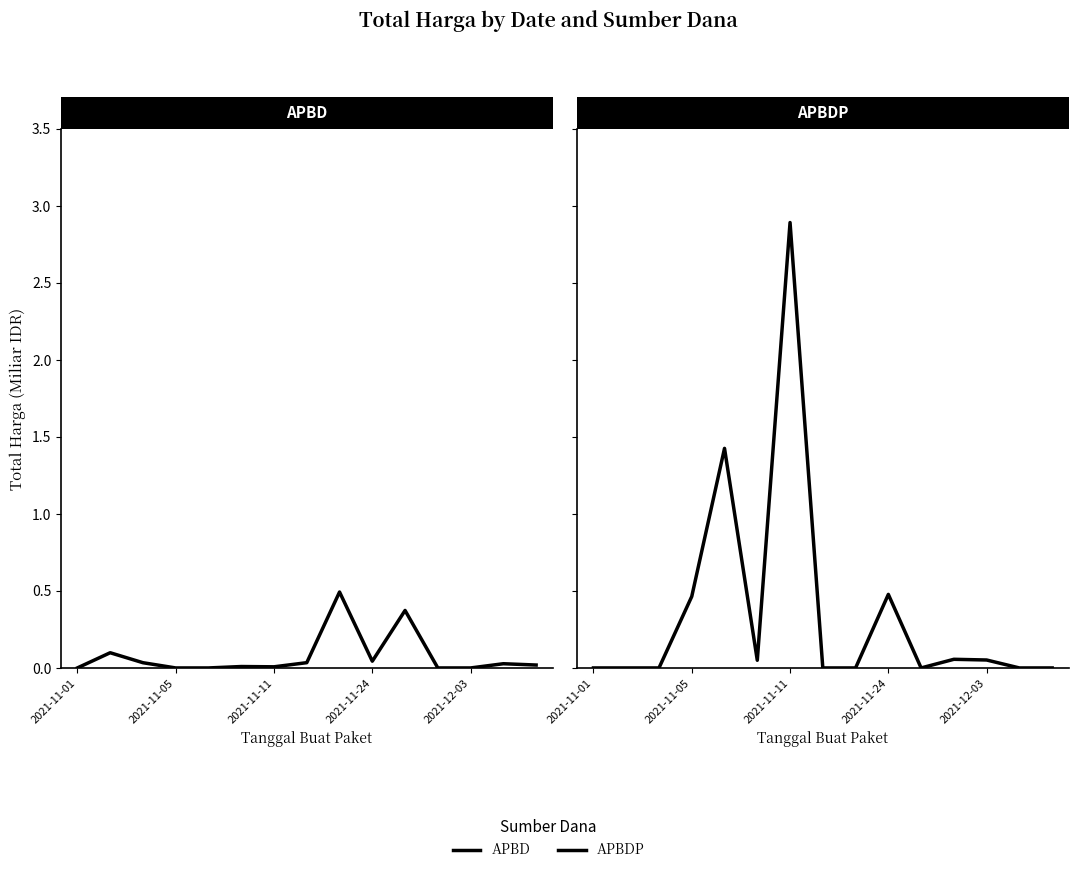

Between 8 and 9, which series saw the biggest shift?

APBDP